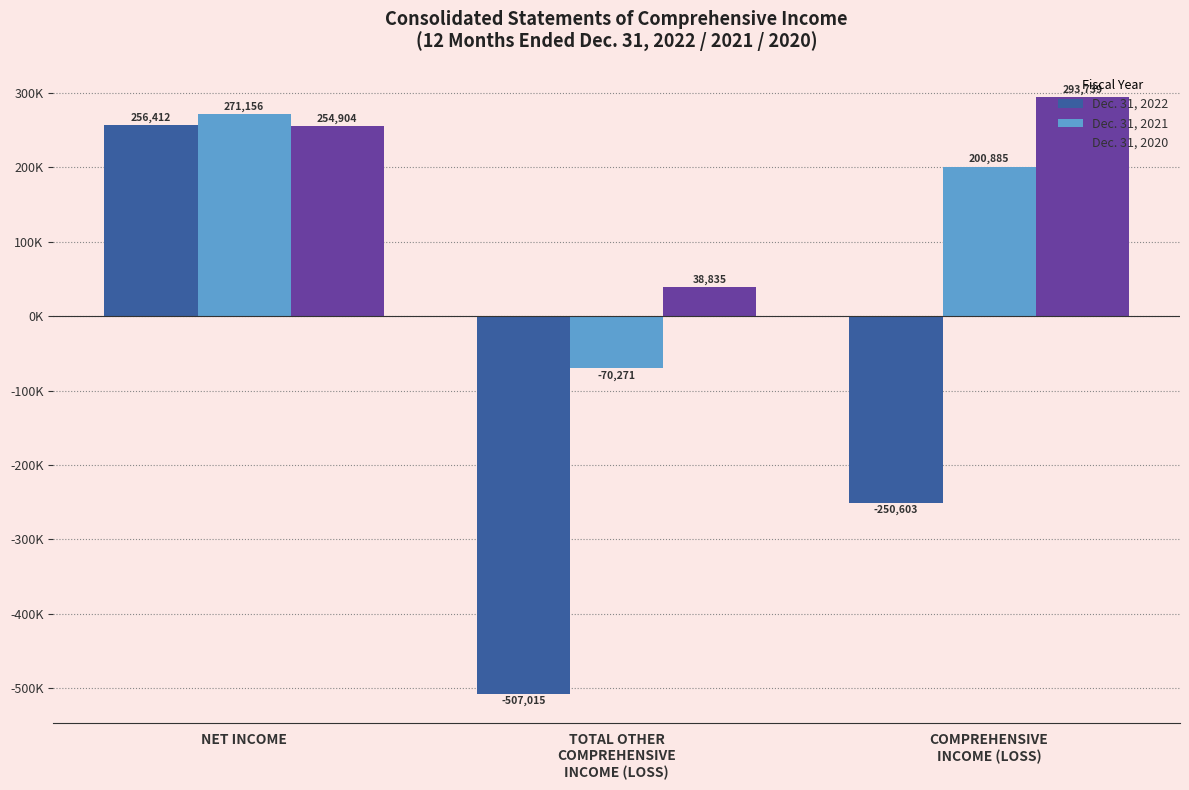

Between NET INCOME and COMPREHENSIVE
INCOME (LOSS), which series saw the biggest shift?

Dec. 31, 2022